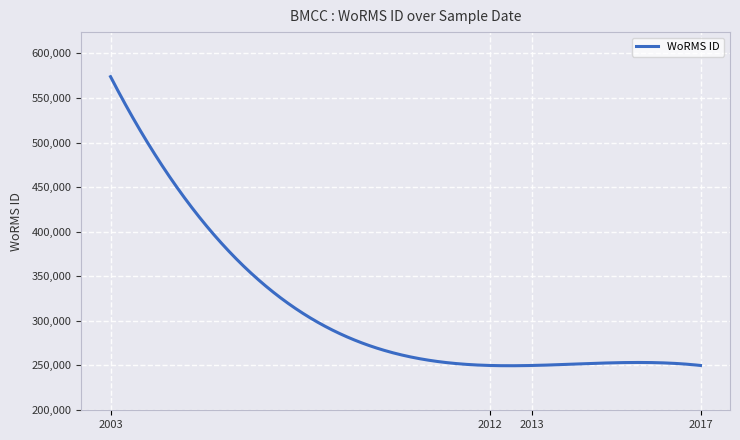

What is the maximum value shown in the chart?

573929.0